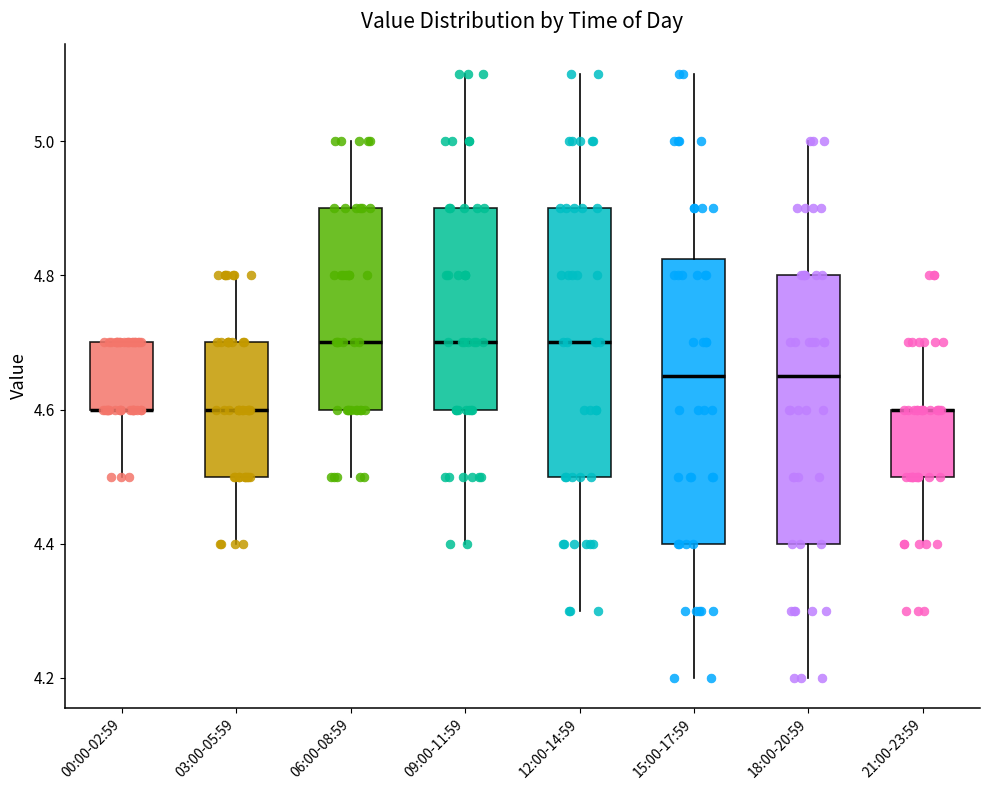

Reading left to right, read every box against the y-axis: the position of its median line, the range the box covers, and the ends of its whiskers. The values are not printed on the chart, so give them approximately, as read against the axis.

00:00-02:59: median 4.60 (drawn on the box's lower edge), box 4.60 to 4.70, whiskers 4.50 to 4.70
03:00-05:59: median 4.60, box 4.50 to 4.70, whiskers 4.40 to 4.80
06:00-08:59: median 4.70, box 4.60 to 4.90, whiskers 4.50 to 5.00
09:00-11:59: median 4.70, box 4.60 to 4.90, whiskers 4.40 to 5.10
12:00-14:59: median 4.70, box 4.50 to 4.90, whiskers 4.30 to 5.10
15:00-17:59: median 4.66, box 4.40 to 4.82, whiskers 4.20 to 5.10
18:00-20:59: median 4.66, box 4.40 to 4.80, whiskers 4.20 to 5.00
21:00-23:59: median 4.60 (drawn on the box's upper edge), box 4.50 to 4.60, whiskers 4.40 to 4.70